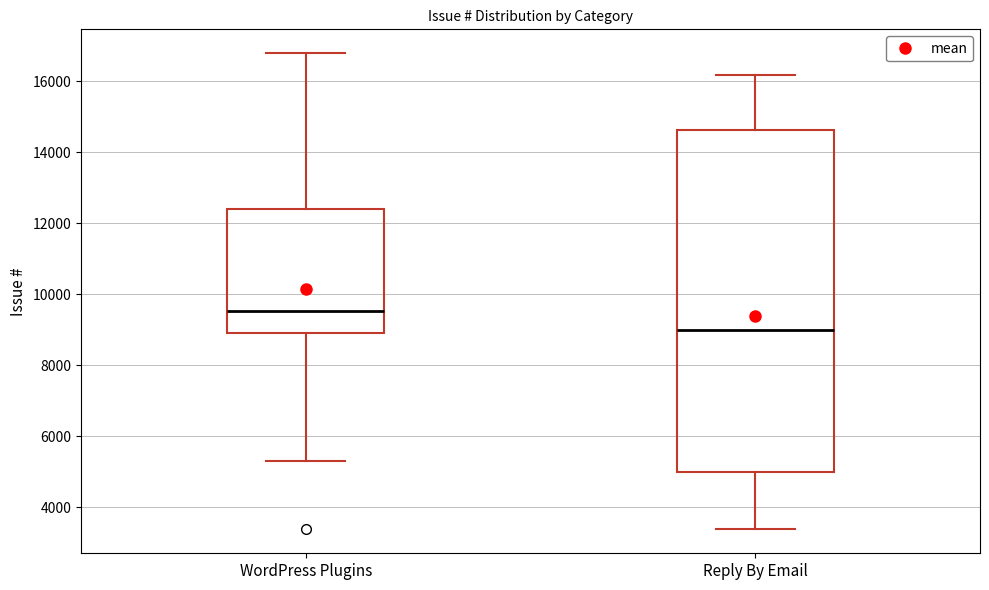

Where is the upper edge of the box for WordPress Plugins on the y-axis? The values are not printed on the chart, so give them approximately, as read against the axis.

12400